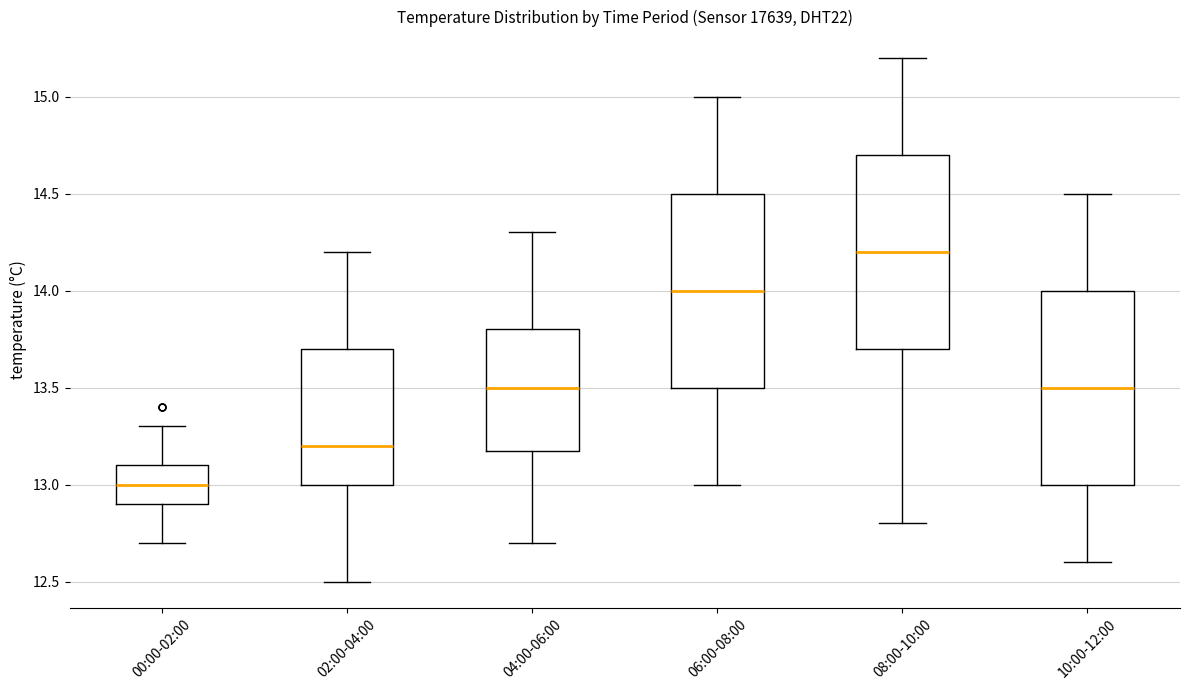

Which box has the highest median line?

08:00-10:00